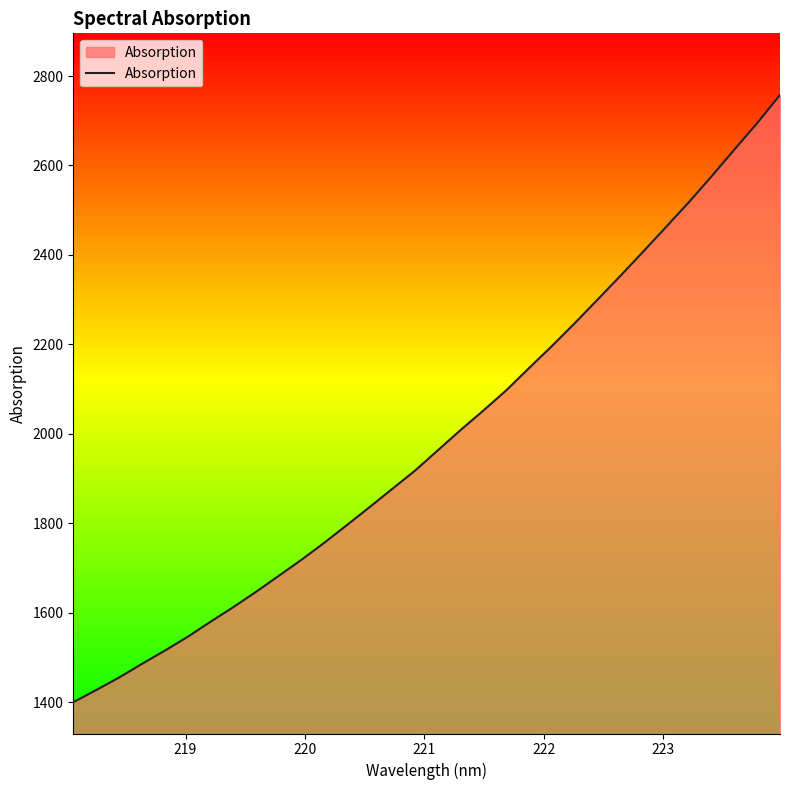

What is the difference between the maximum and minimum values?

1358.0